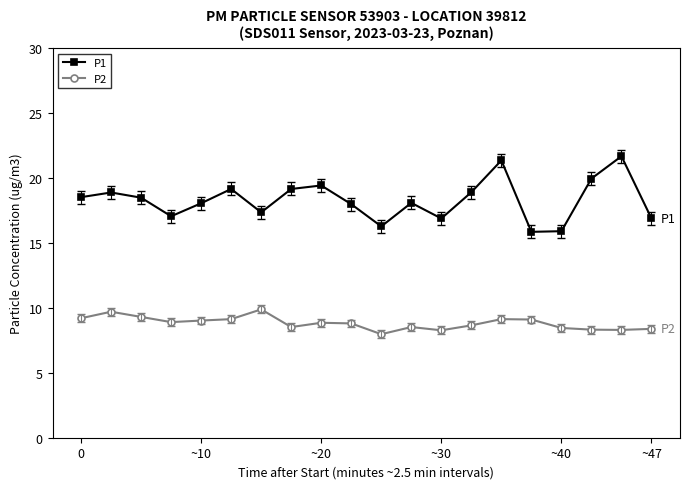

Which series has the largest total across all categories?

P1